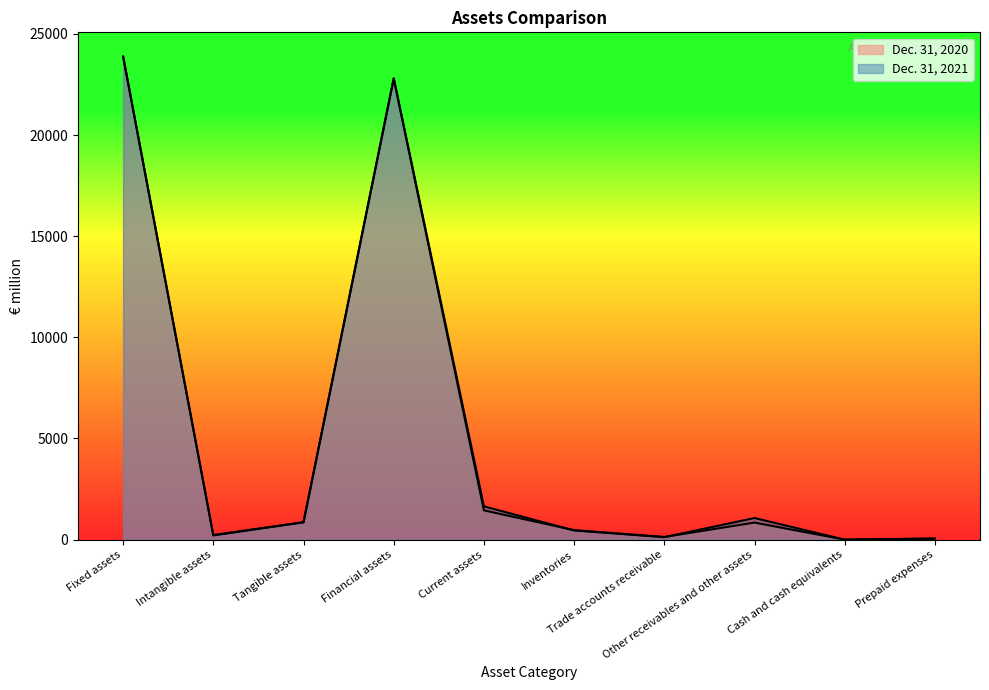

Which series has the largest range (max minus min)?

Dec. 31, 2020